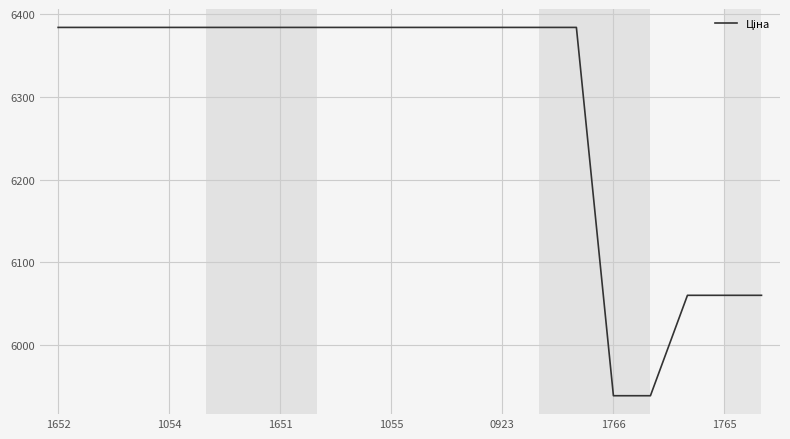

What is the difference between the maximum and minimum values?

444.6